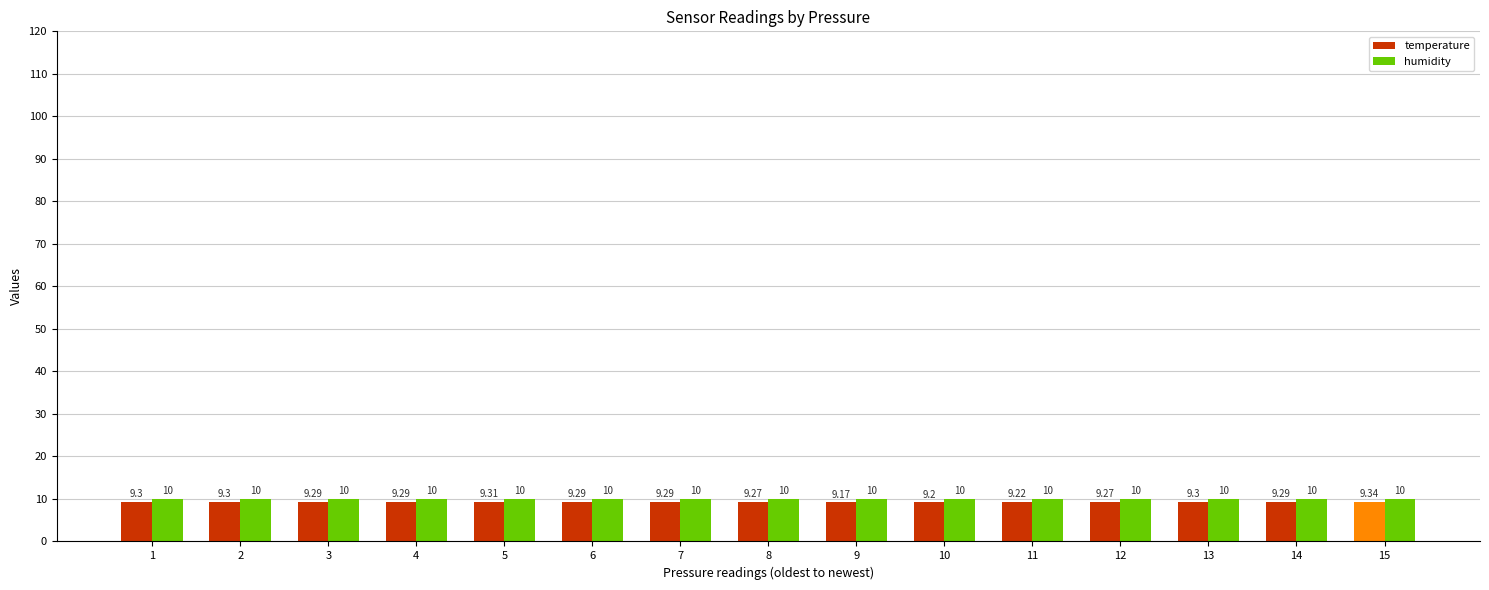

Is the value of temperature at 1 greater than the value of humidity at 10?

No